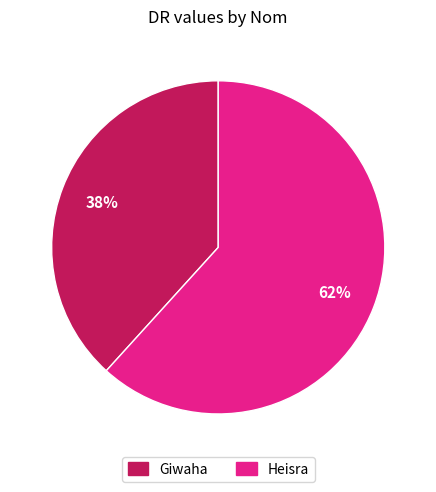

Between Giwaha and Heisra, which is larger?

Heisra